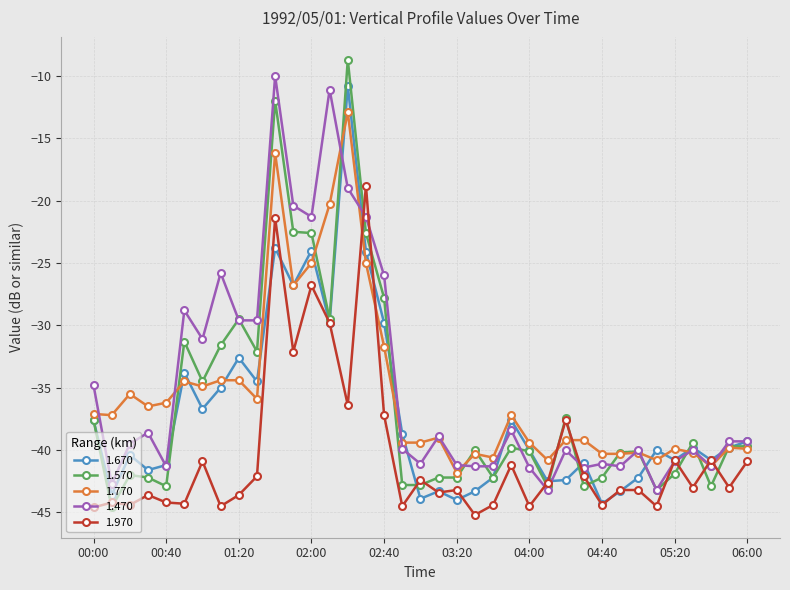

What is the minimum value shown in the chart?

-45.2